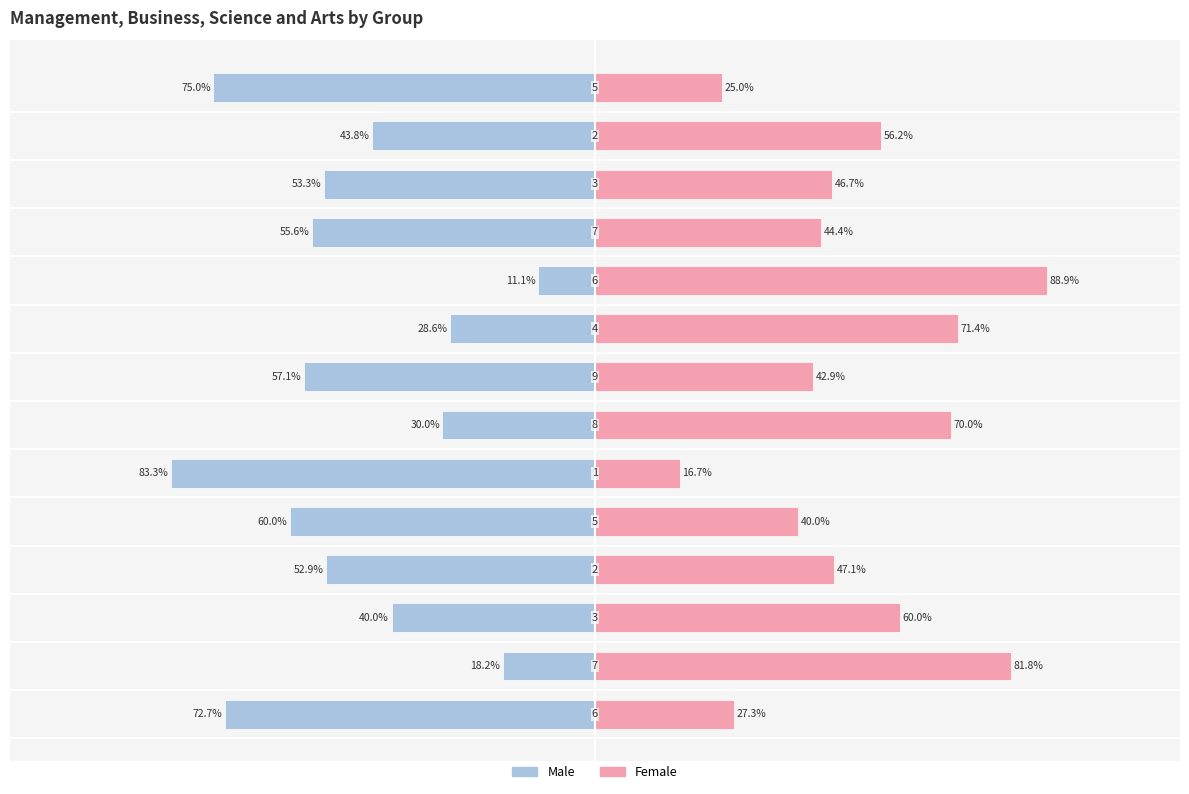

What is the label of the 8th bar from the left?

7